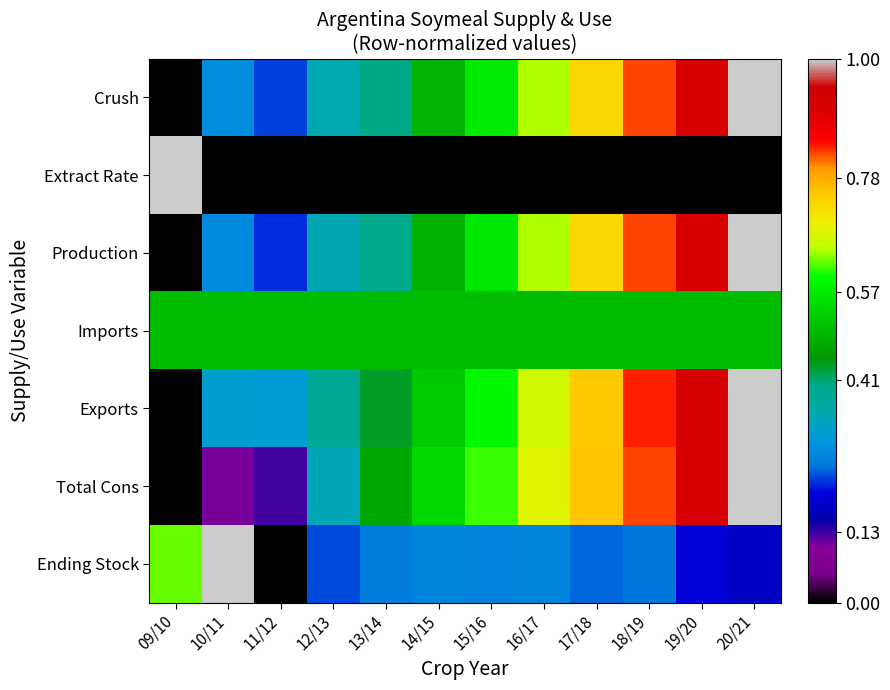

Count the number of data series in this chart.

7